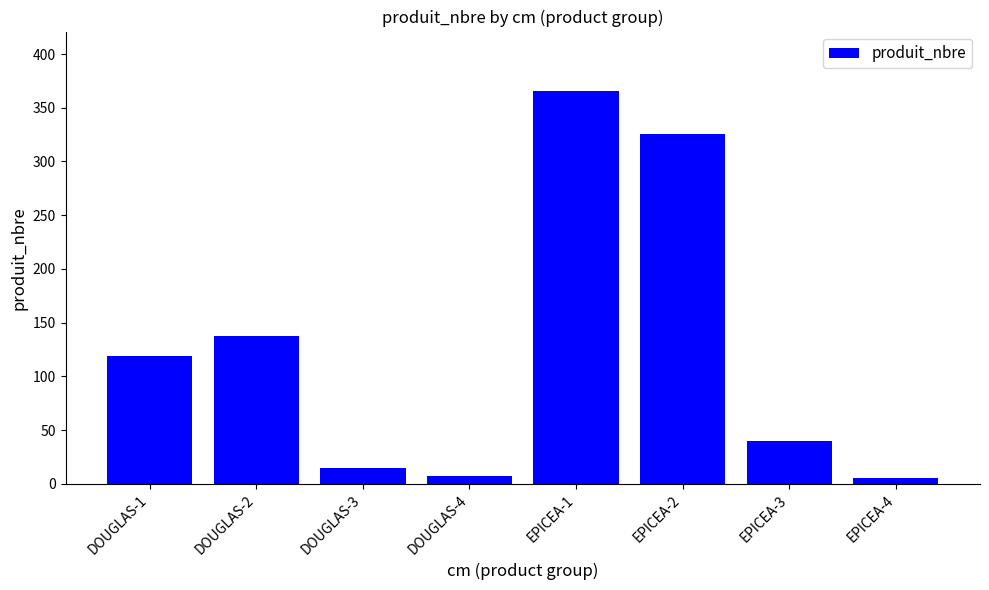

Which label corresponds to the largest value in the chart?

EPICEA-1